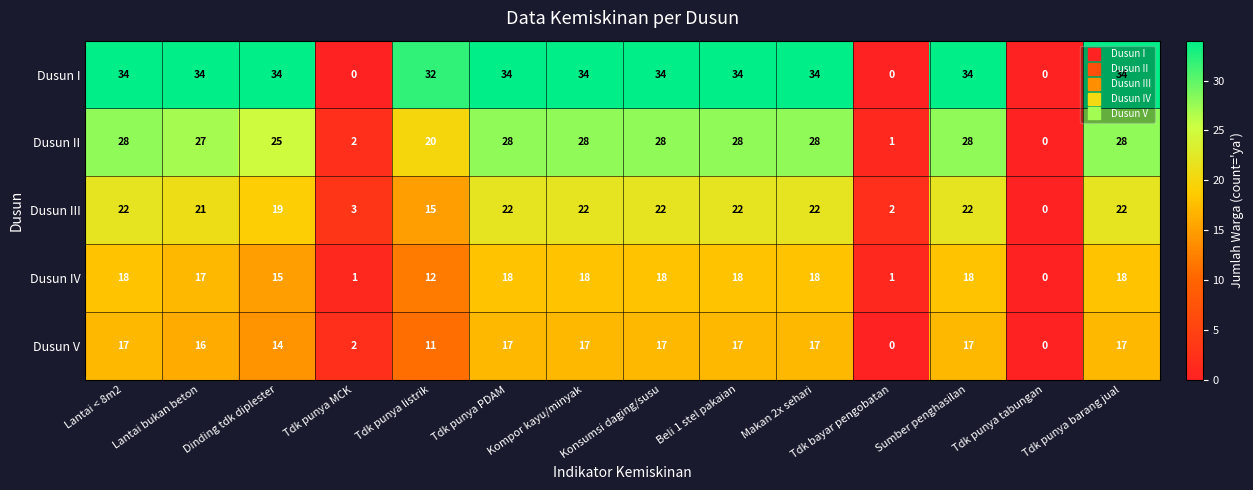

What is the total value across all series at Lantai < 8m2?

119